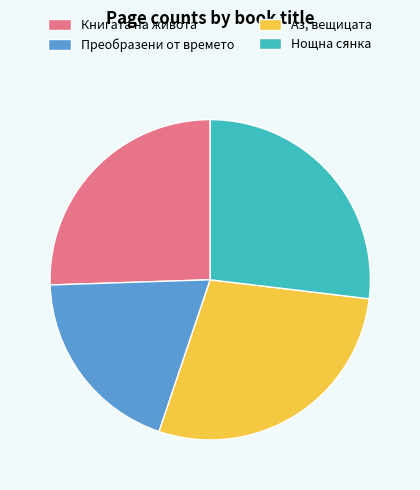

Approximately how many times larger is the value at Книгата на живота compared to Аз, вещицата?

0.9